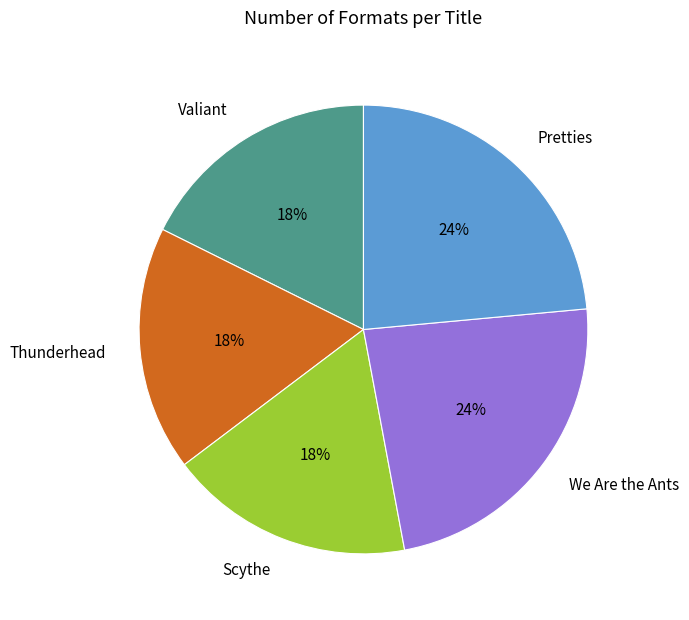

To the nearest percent, what is the combined percentage of Thunderhead and We Are the Ants?

41%